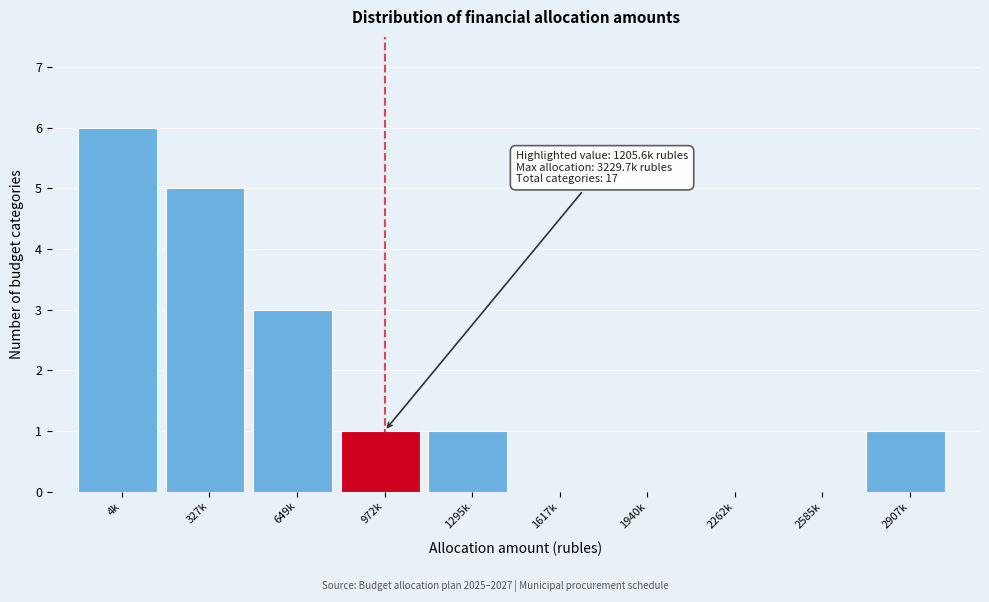

Reading right to left, list all the values displayed in this chart.

2907k=1	2585k=0	2262k=0	1940k=0	1617k=0	1295k=1	972k=1	649k=3	327k=5	4k=6